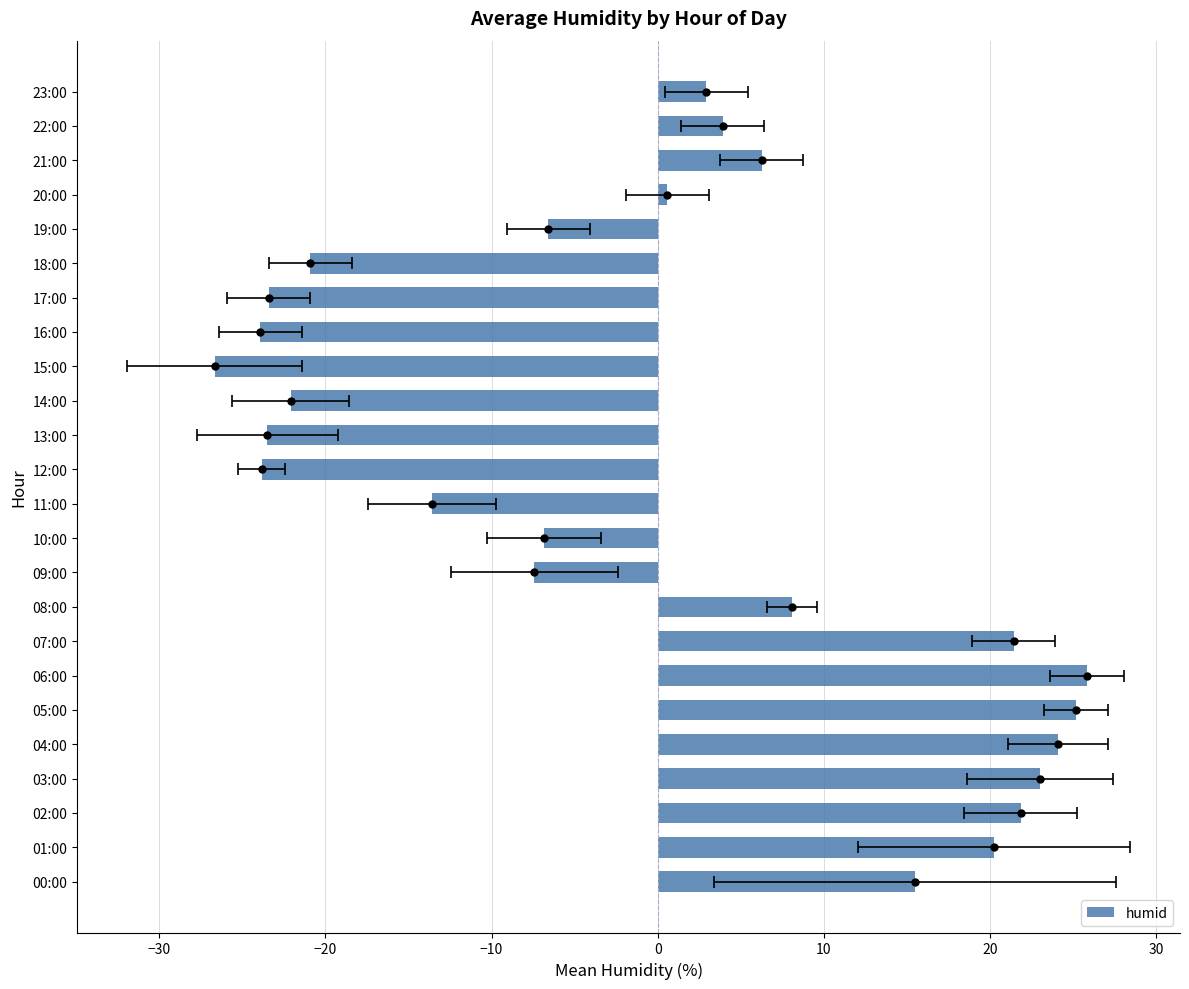

The value at 02:00 is 21.8. True or false?

True